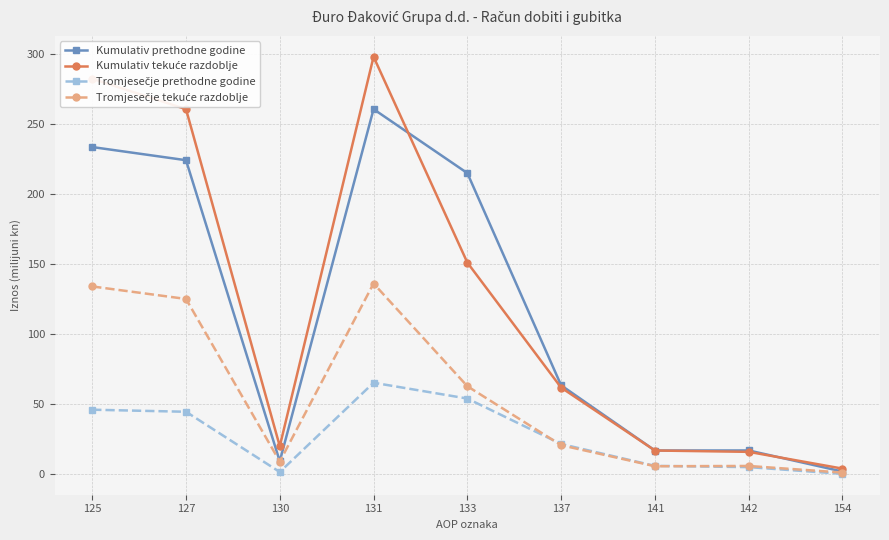

Between 133 and 142, which series saw the biggest shift?

Kumulativ prethodne godine